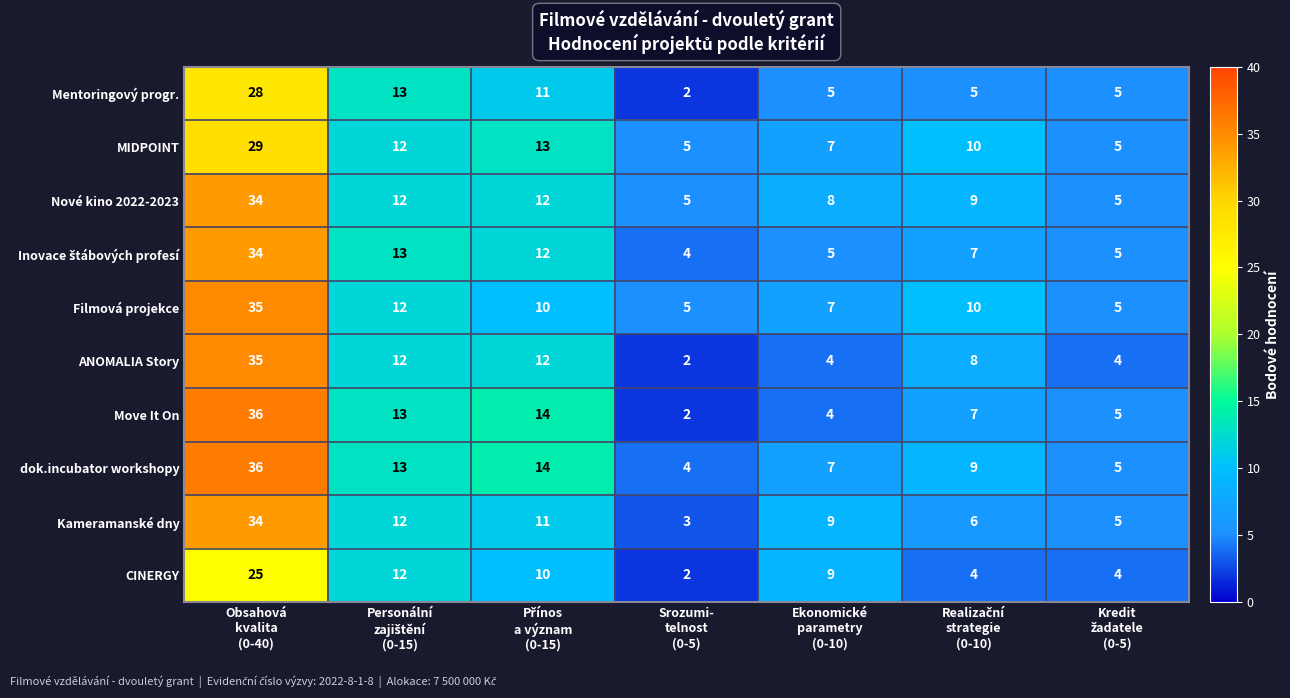

What is the greatest value displayed?

36